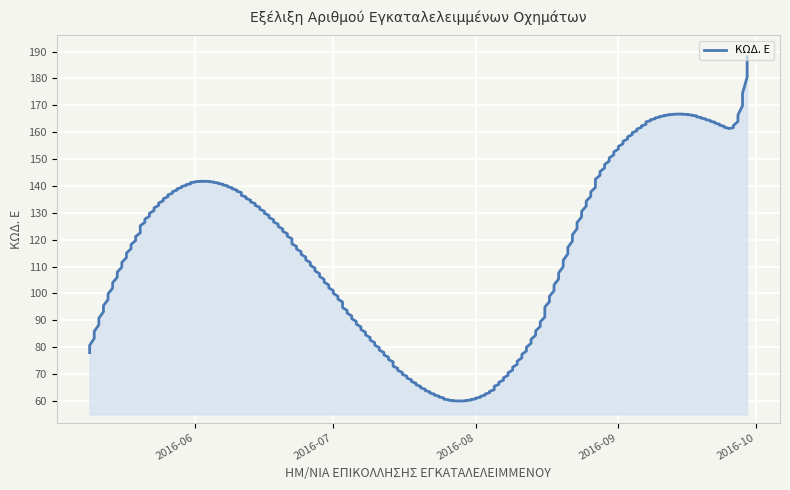

True or false: there are more than 0 points higher than both neighbors.

False